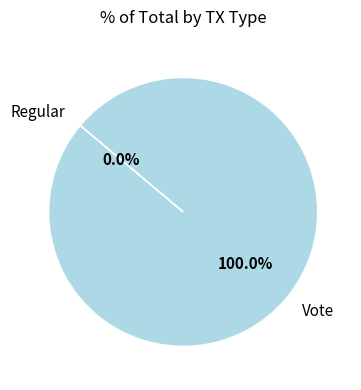

Is Vote the majority of the pie?

Yes